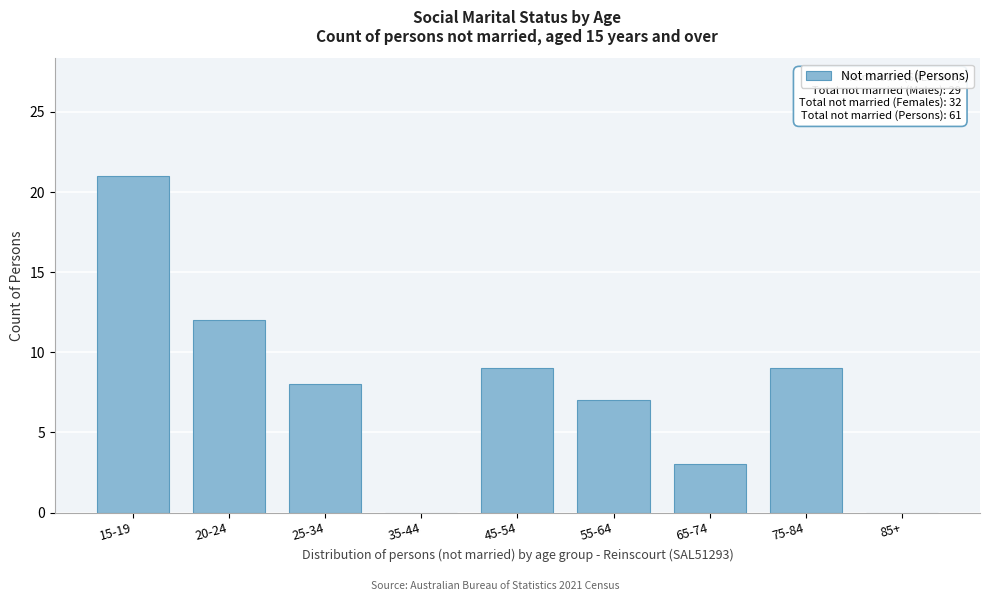

Reading right to left, list all the values displayed in this chart.

85+=0	75-84=9	65-74=3	55-64=7	45-54=9	35-44=0	25-34=8	20-24=12	15-19=21